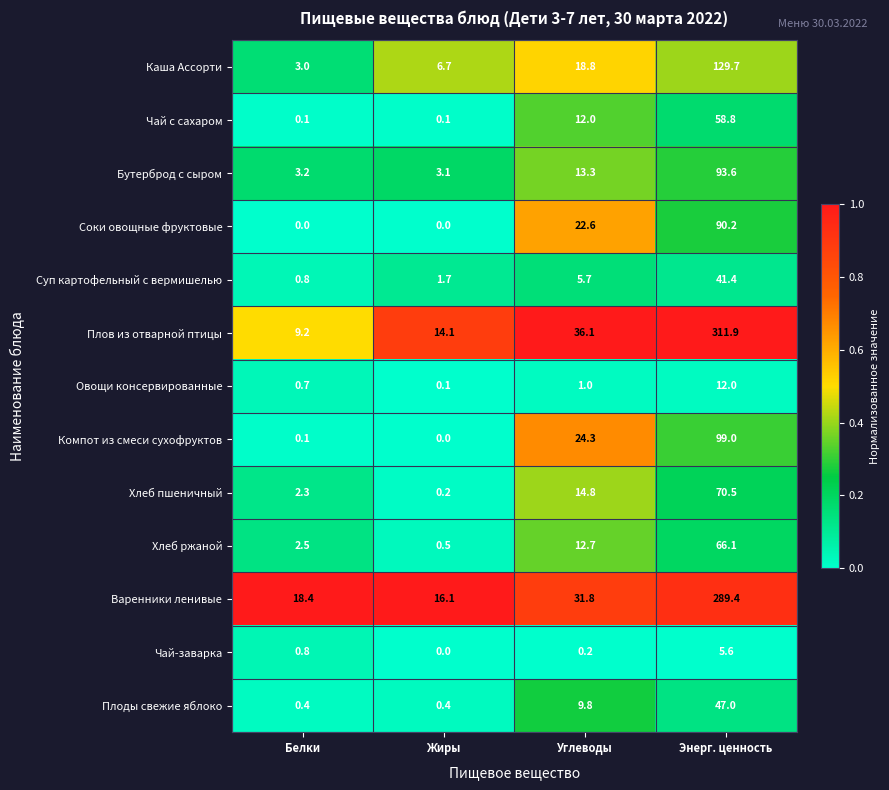

Rank the series by their maximum value, from highest to lowest.

Плов из отварной птицы, Варенники ленивые, Каша Ассорти, Компот из смеси сухофруктов, Бутерброд с сыром, Соки овощные фруктовые, Хлеб пшеничный, Хлеб ржаной, Чай с сахаром, Плоды свежие яблоко, Суп картофельный с вермишелью, Овощи консервированные, Чай-заварка